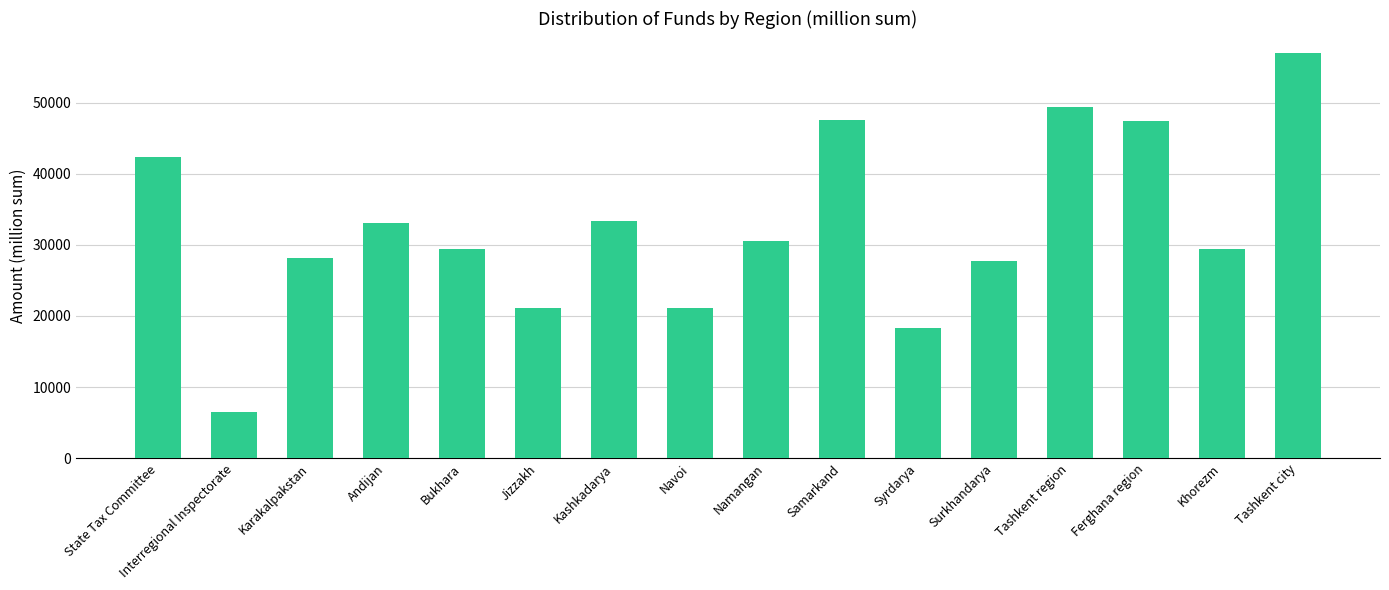

Which label corresponds to the smallest value in the chart?

Interregional Inspectorate